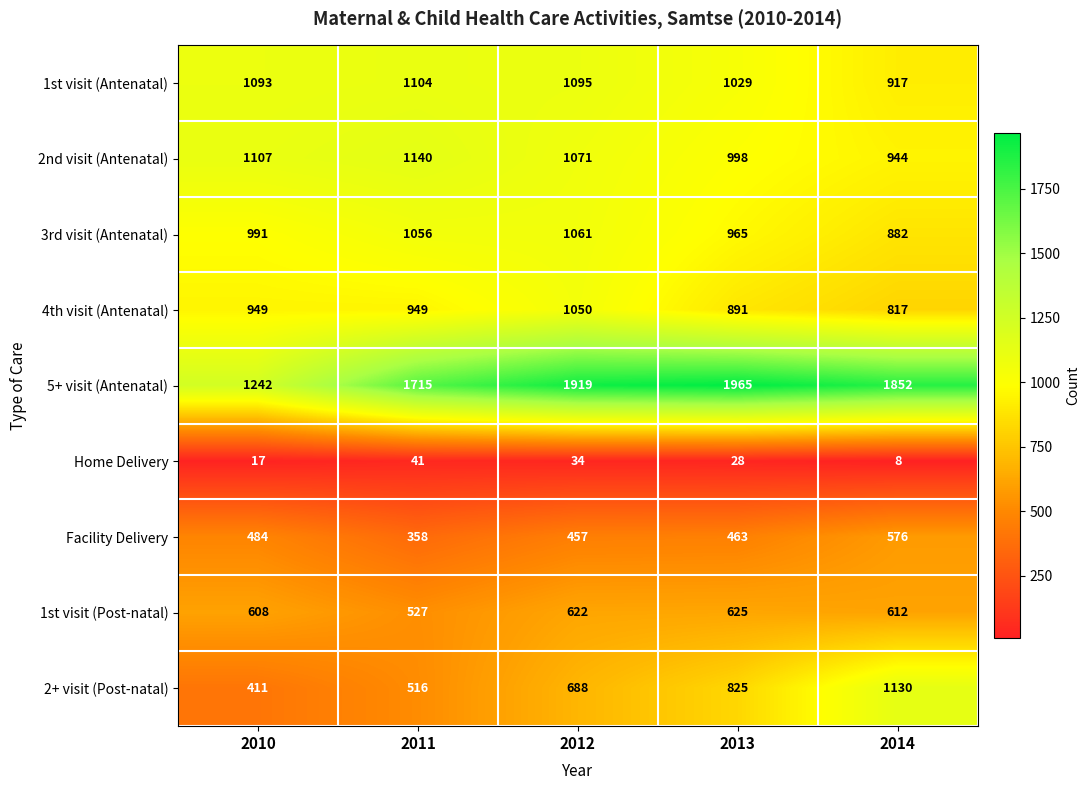

What value does the Home Delivery series have at 2011, to the nearest 10?

40